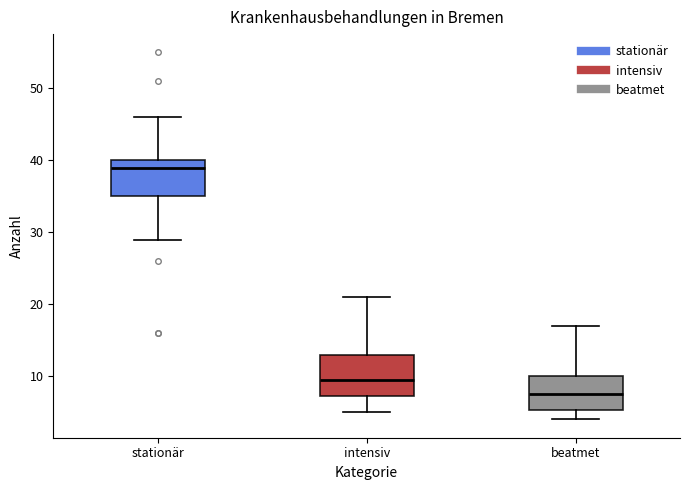

Reading left to right, transcribe this box plot: for each box, give where its median line is, the range the box spans, and where its two whiskers end, as read against the y-axis. The values are not printed on the chart, so give them approximately, as read against the axis.

stationär: median 39, box 35 to 40, whiskers 29 to 46
intensiv: median 10, box 7 to 13, whiskers 5 to 21
beatmet: median 8, box 5 to 10, whiskers 4 to 17